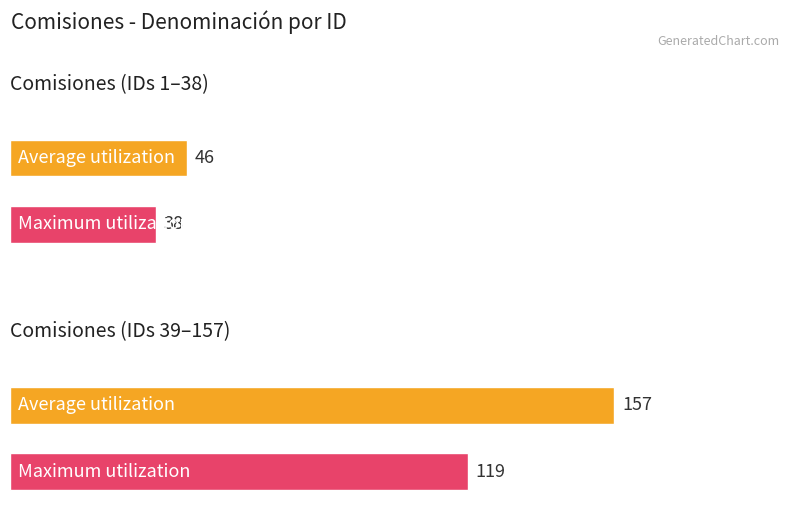

What are all the series names shown in the legend?

Average utilization, Maximum utilization